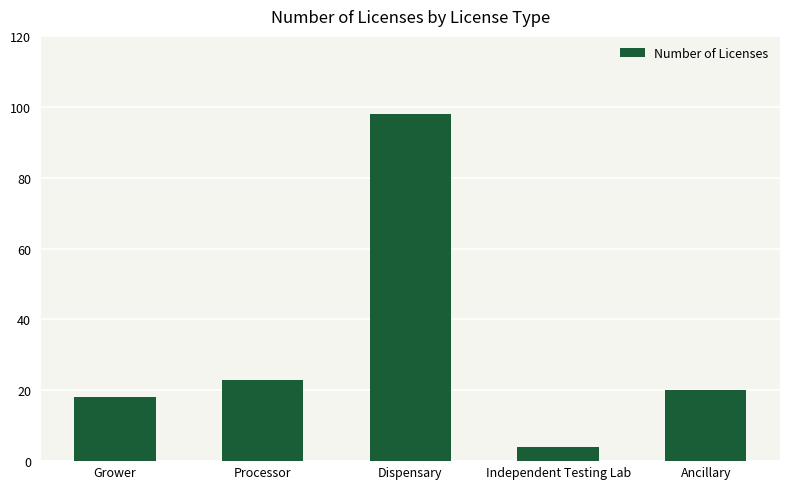

Are the bars grouped side by side (vs. stacked)?

No